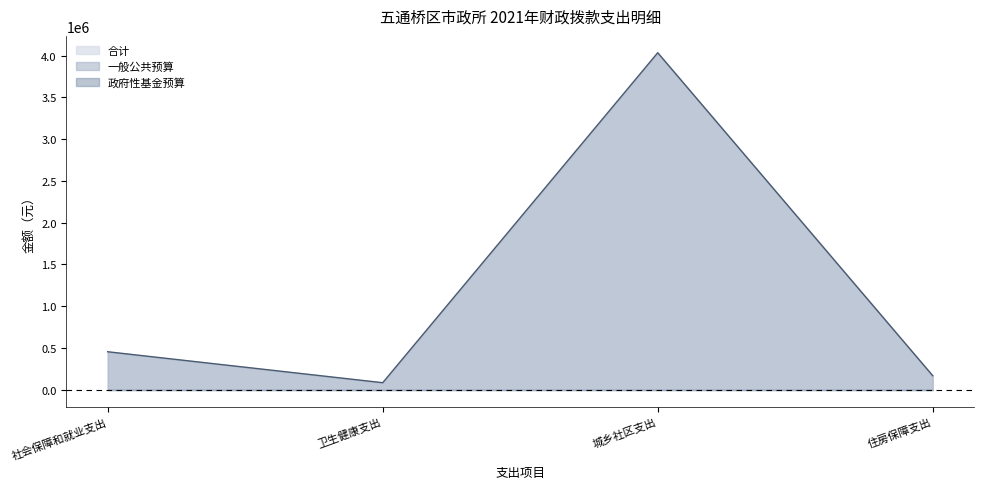

Reading right to left, list all the values displayed in this chart.

上年财政拨款资金结转: 0	0	0	0
国有资本经营预算: 0	0	0	0
政府性基金预算: 0	0	0	0
一般公共预算: 167331	4034730	83853	454412
合计: 167331	4034730	83853	454412